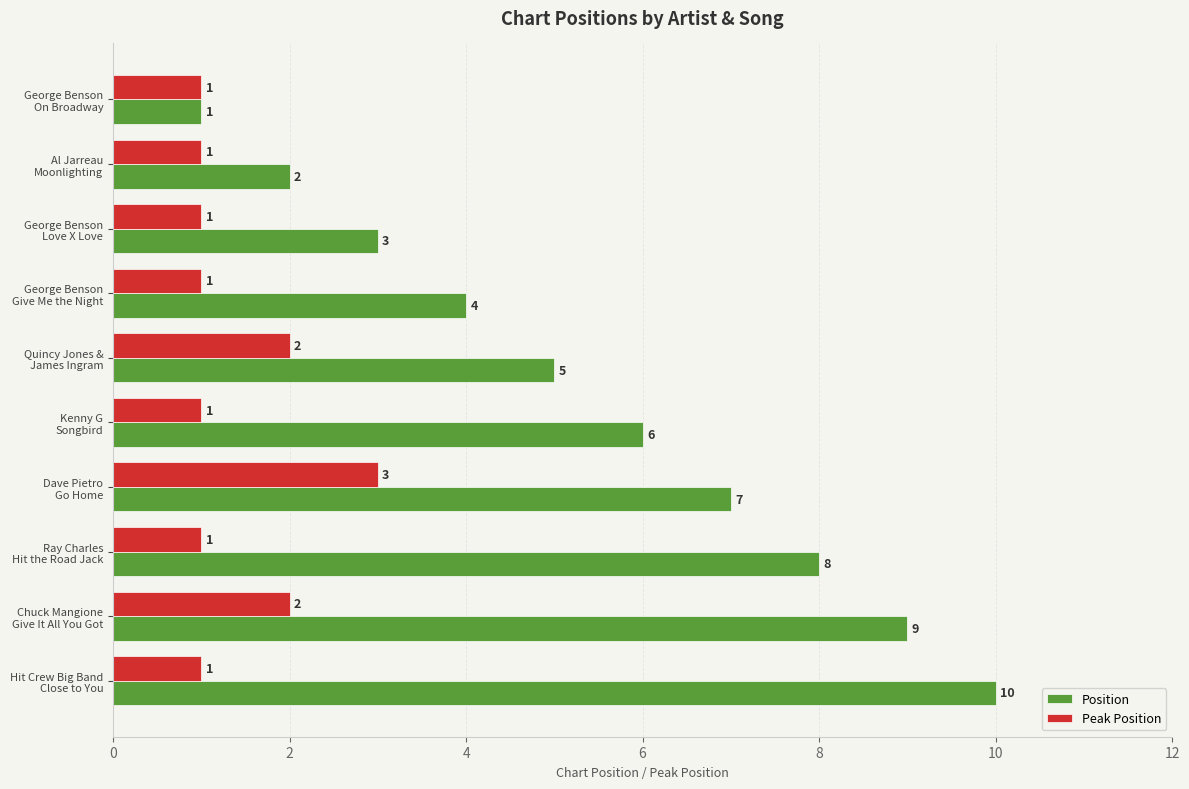

Which series has the largest total across all categories?

Position